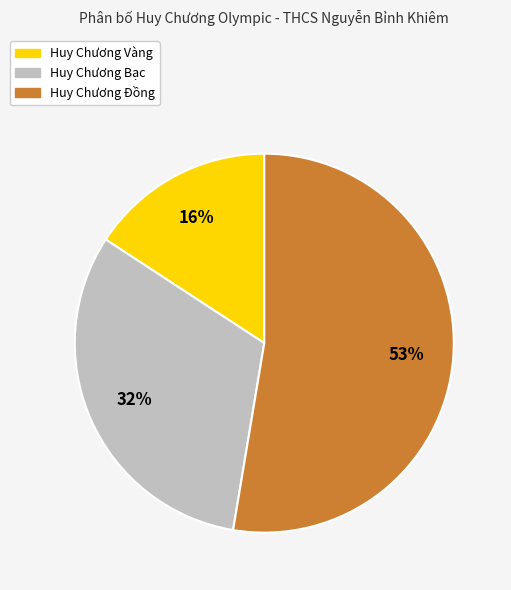

Does any single category account for the majority?

Yes